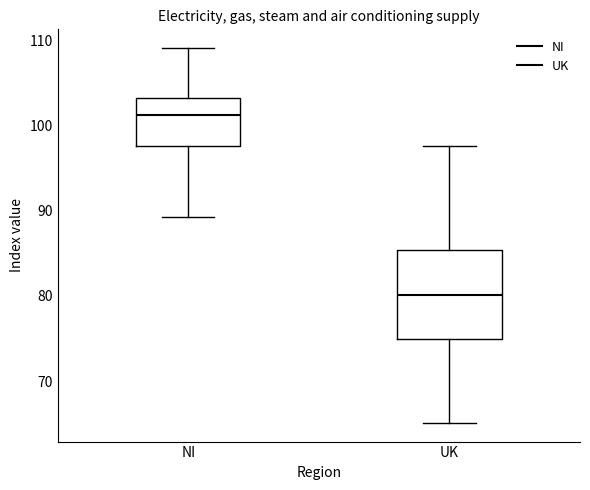

Which box's median line is the lowest?

UK